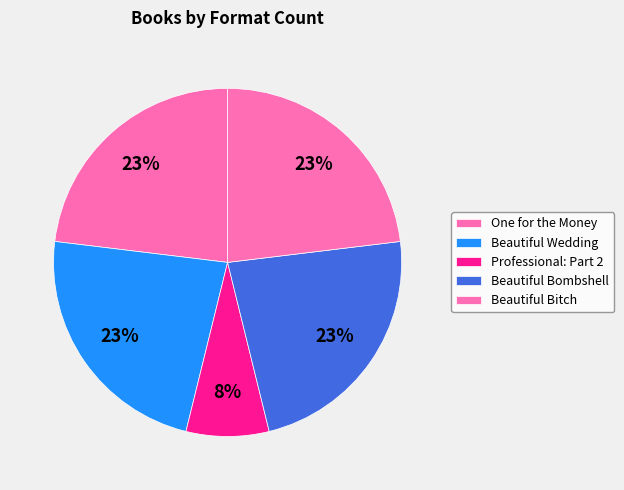

How many slices are in this pie chart?

5